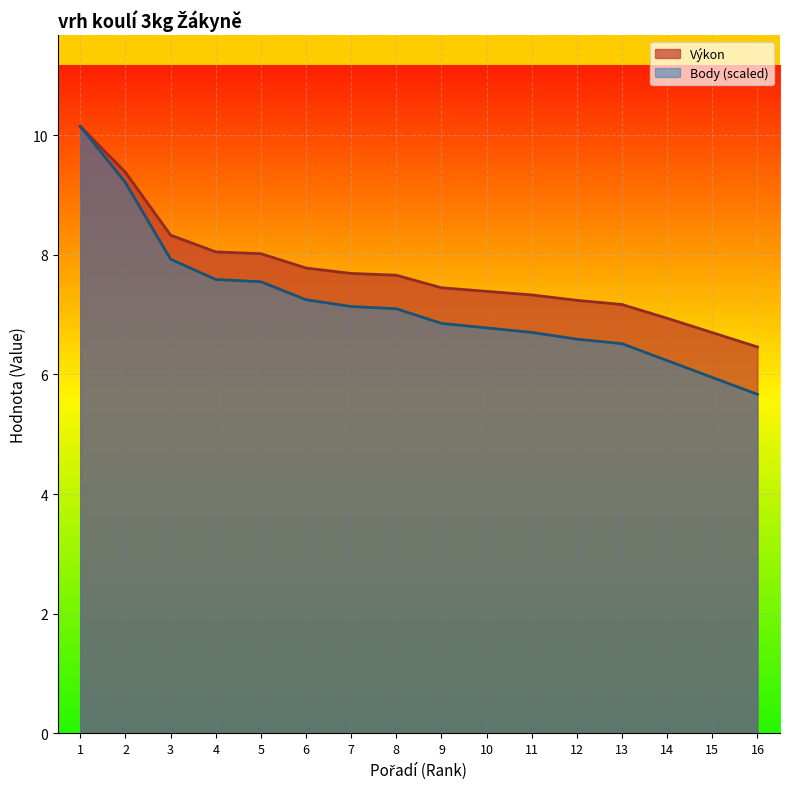

What is the smallest value displayed?

5.7